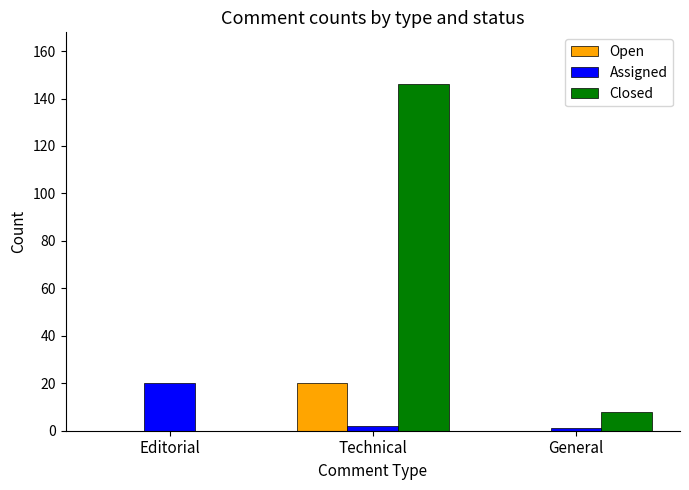

Which series changed the most between Editorial and Technical?

Closed